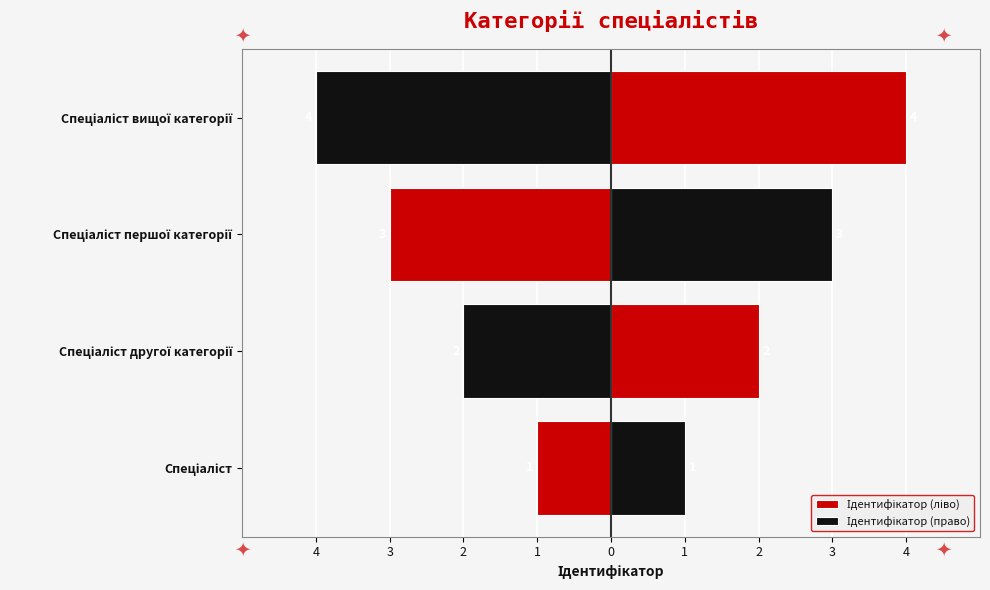

How many values in the Ідентифікатор (право) series exceed 3?

1